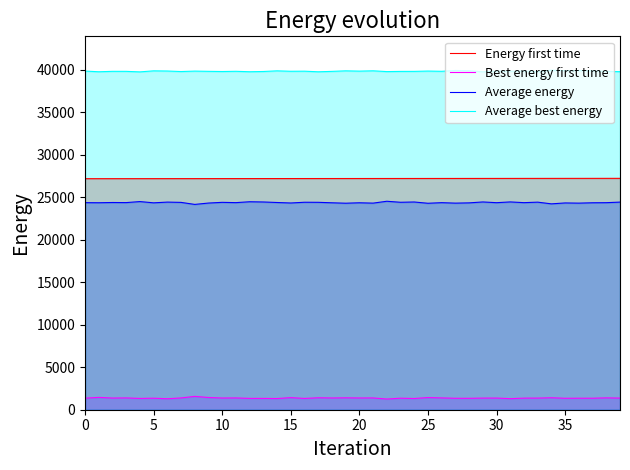

What is the approximate value of Average energy at 27, to the nearest 50?

24300